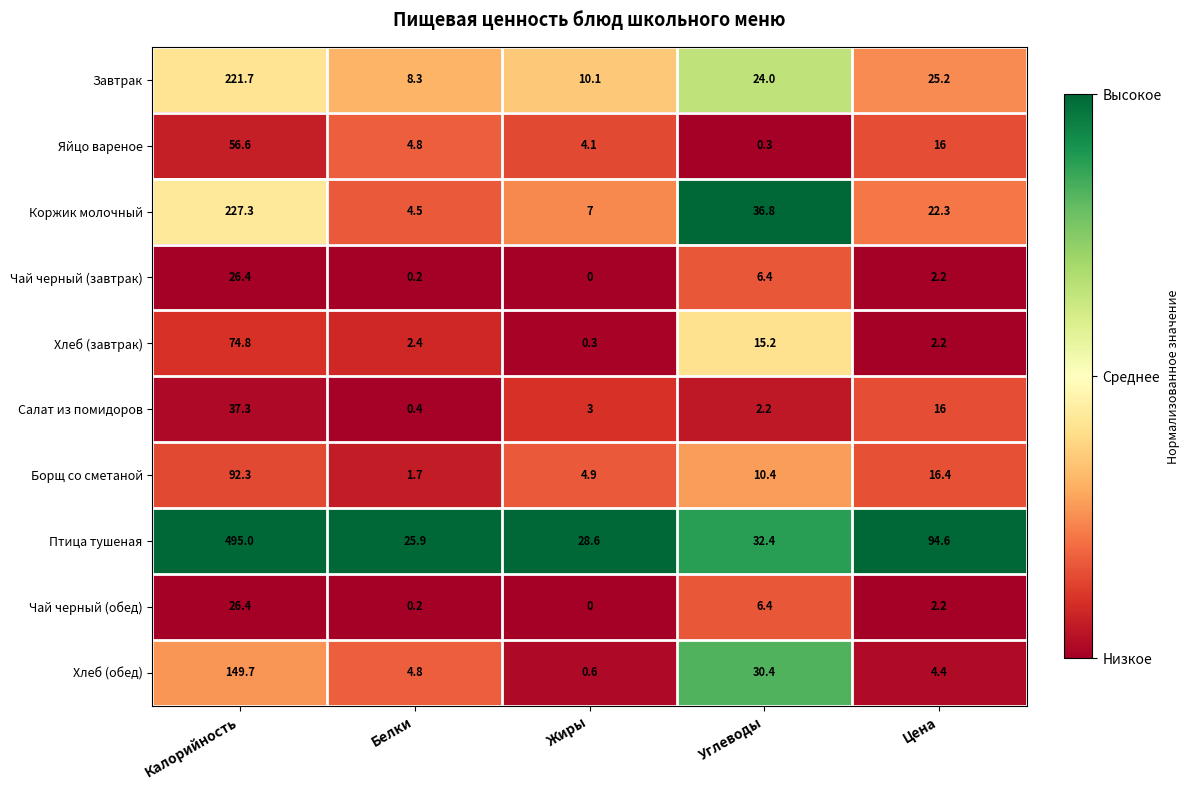

What is the sum of the Хлеб (обед) values at Калорийность and Цена?

154.1